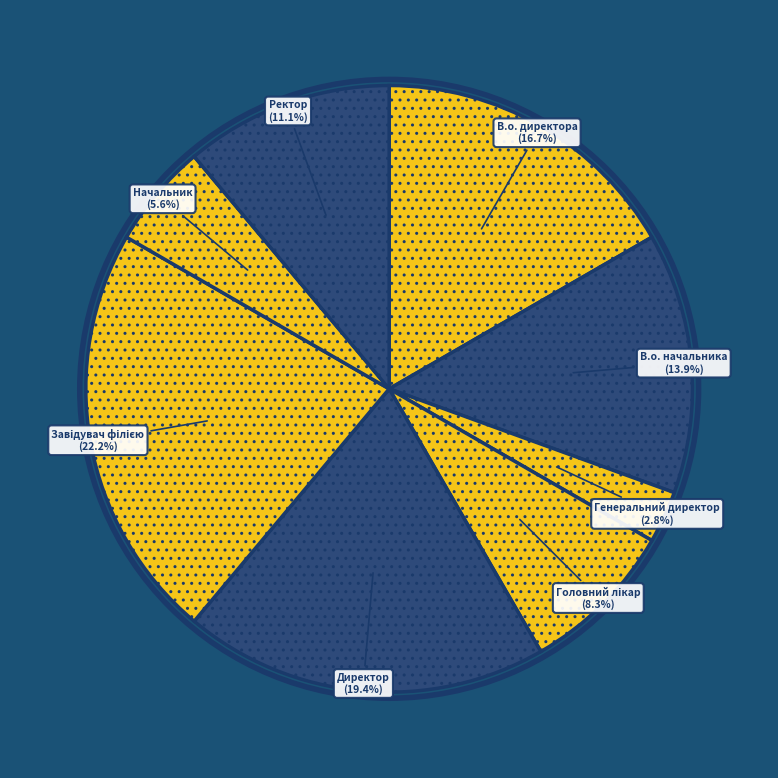

What portion of the pie excludes В.о. начальника?

86.1%